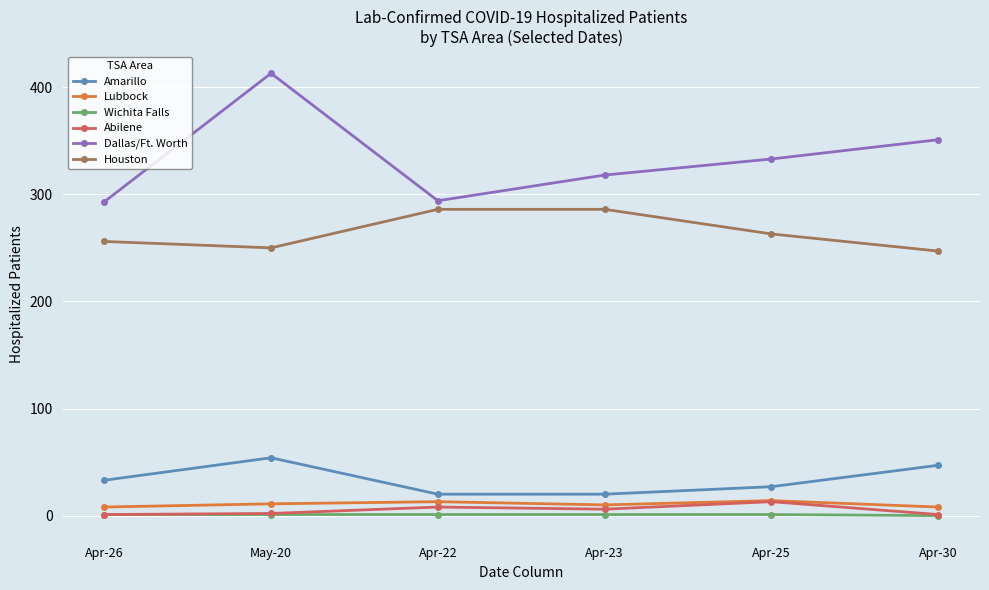

What is the label of the 6th point from the left?

Apr-30